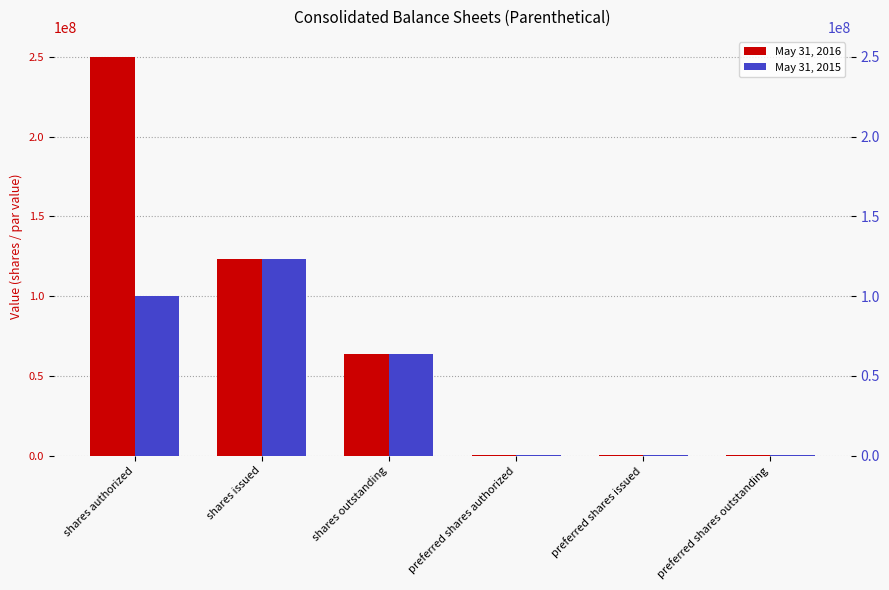

Reading left to right, list all the values displayed in this chart.

May 31, 2016: 250000000	123335634	63644348	400000	95100	95100
May 31, 2015: 100000000	123335634	63644348	400000	95100	95100